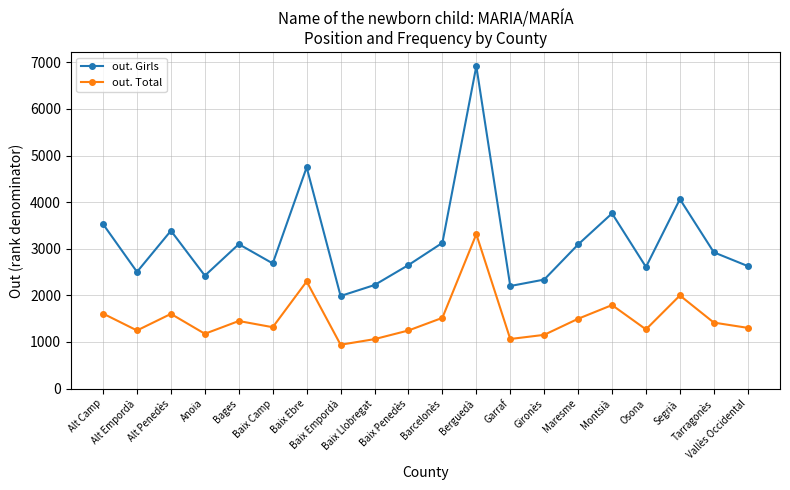

How many lines are shown in the chart?

2